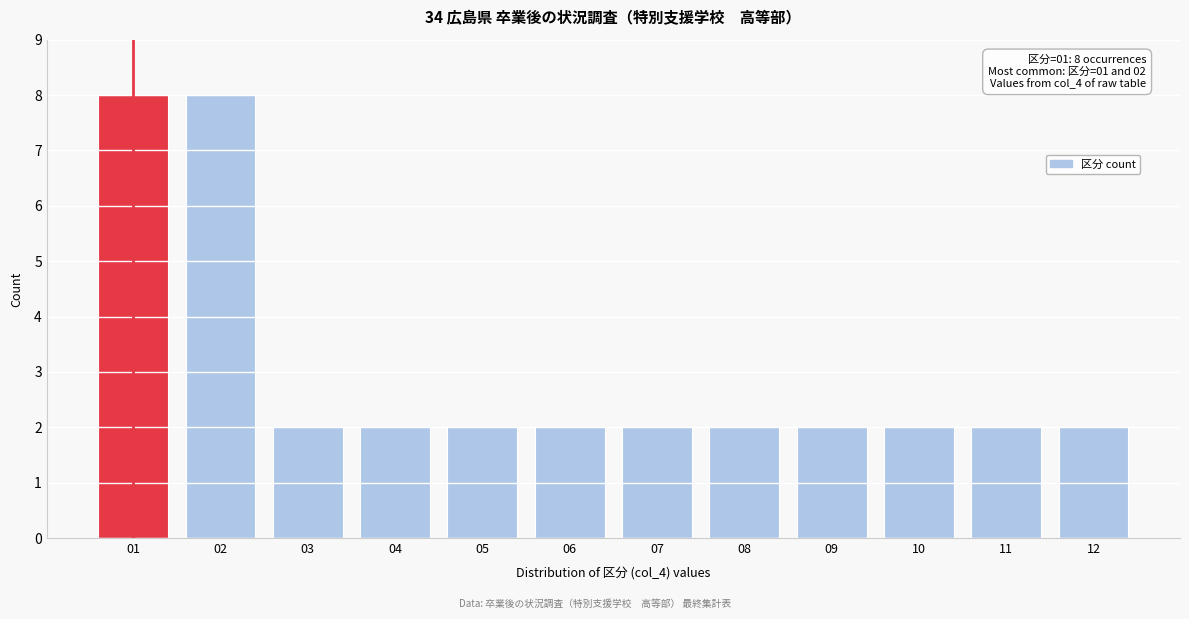

Reading right to left, transcribe all the data shown in this chart.

2	2	2	2	2	2	2	2	2	2	8	8